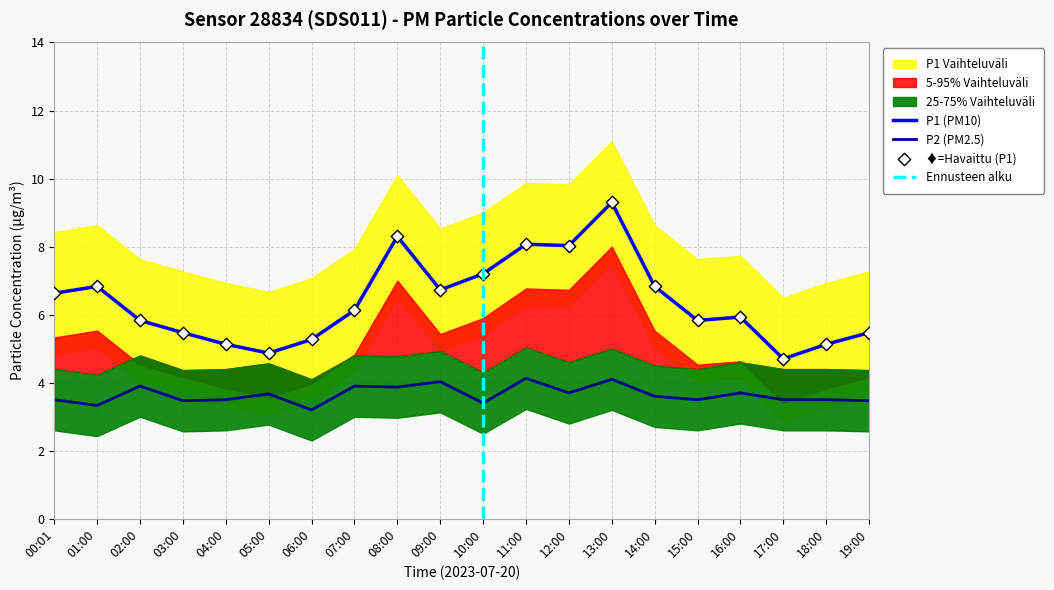

Which series has the largest total across all categories?

P1